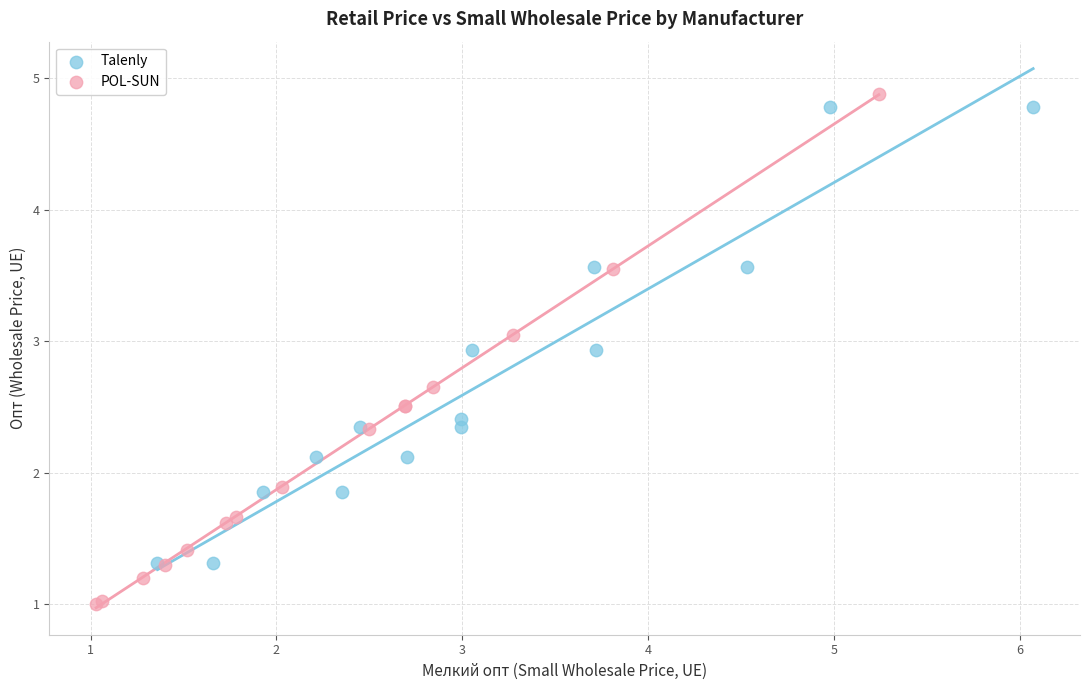

Which series reaches the minimum Y coordinate?

POL-SUN